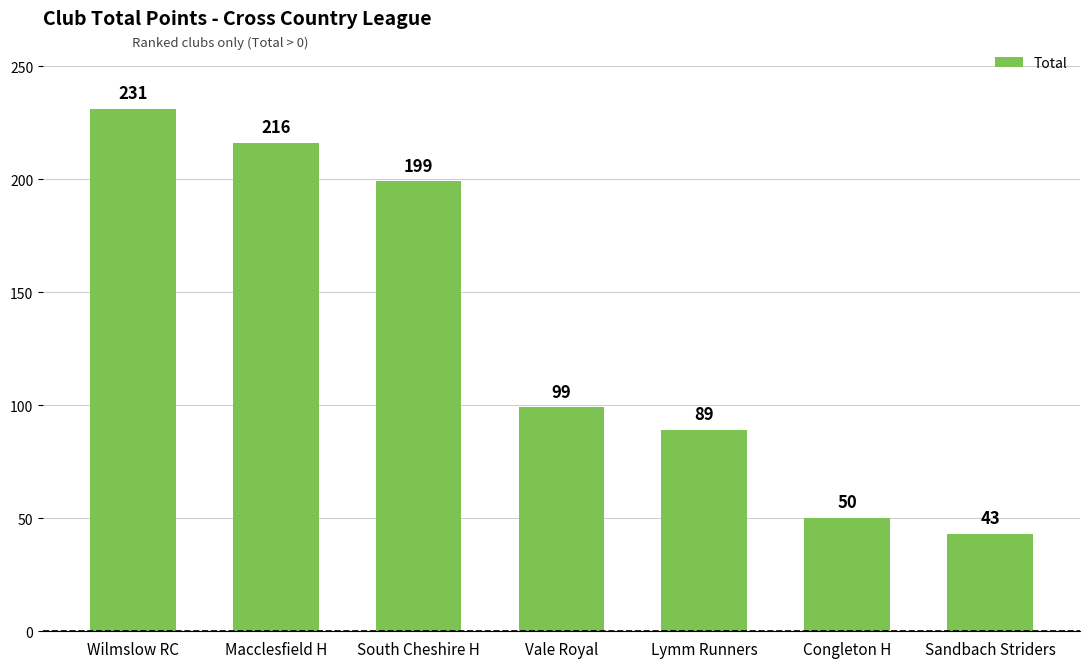

How many bars are there in total?

7